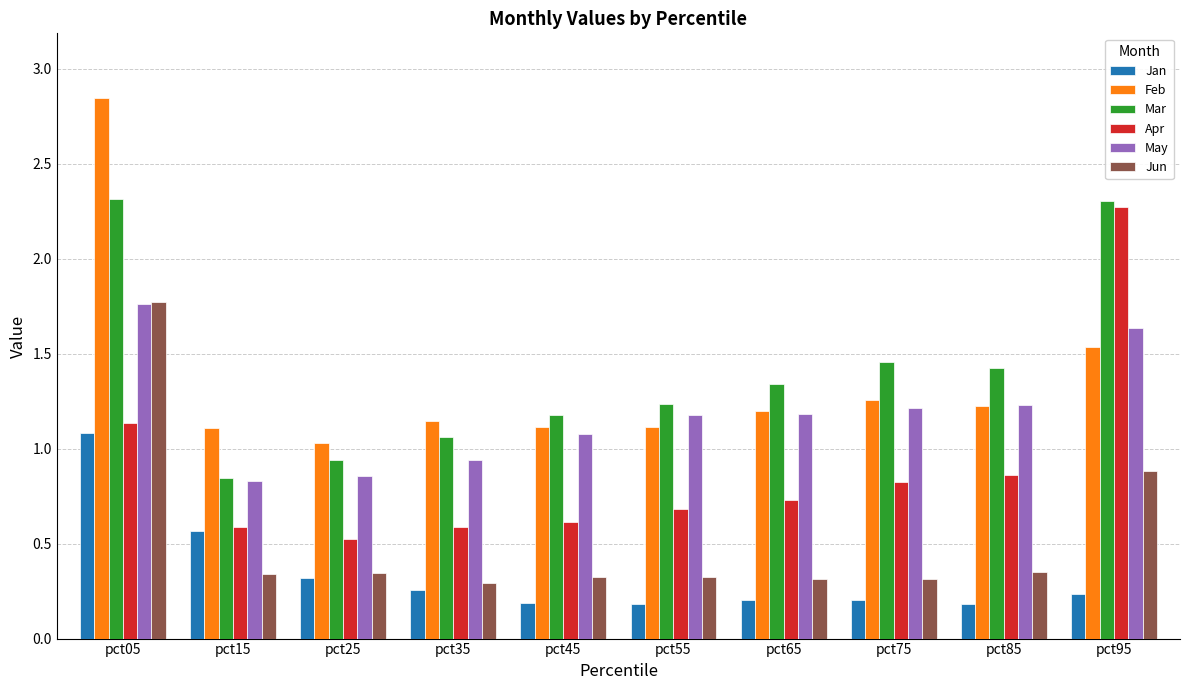

What is the difference between the maximum and minimum values in the Apr series?

1.7